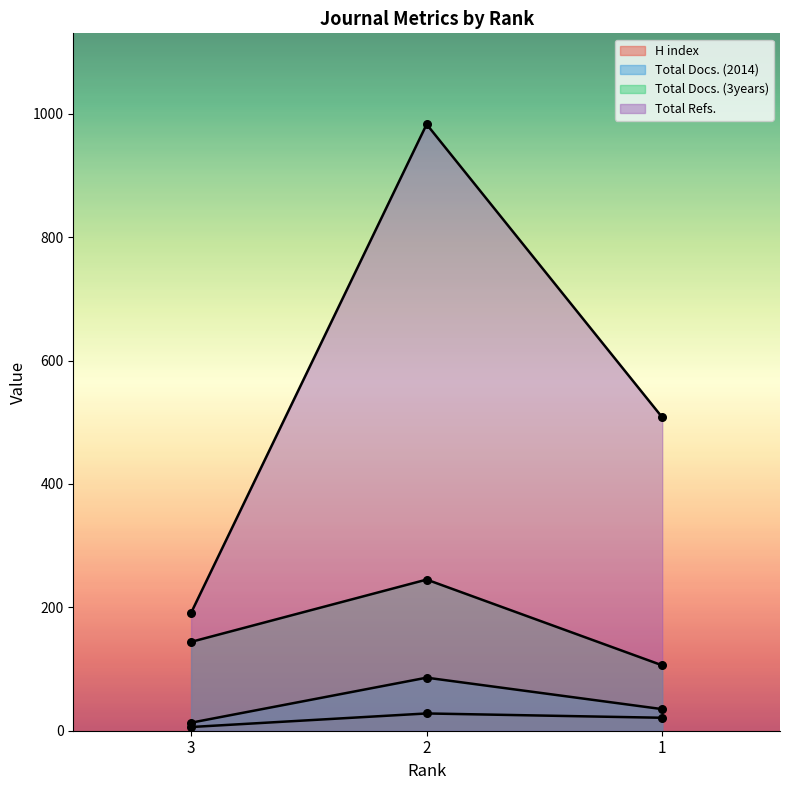

At how many categories does at least one series exceed 55?

3